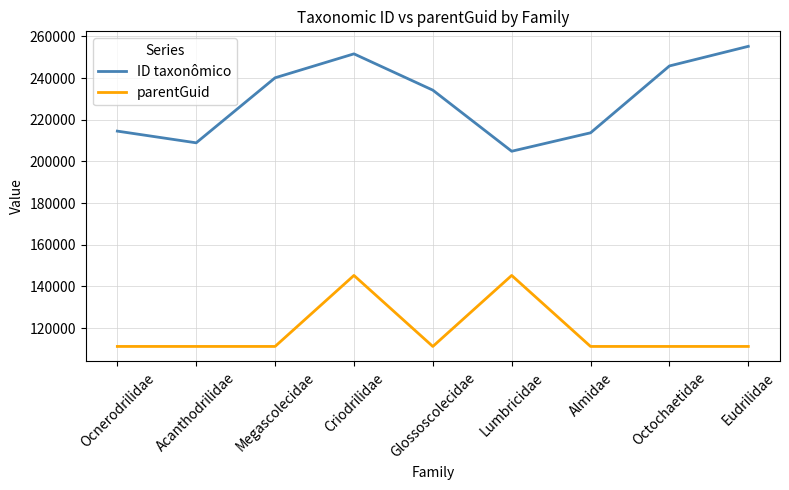

Is it true that ID taxonômico equals 208930 at Acanthodrilidae?

True